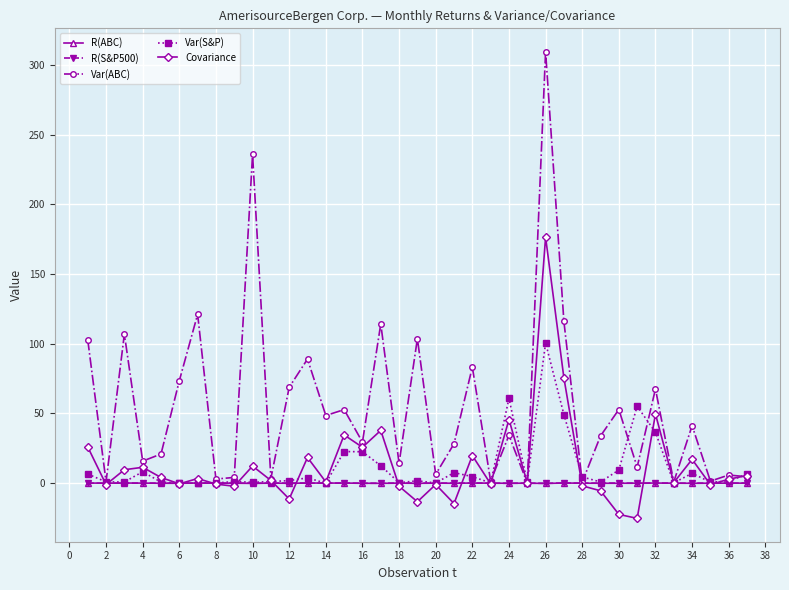

True or false: Var(ABC) has more than 1 interior local peaks.

True